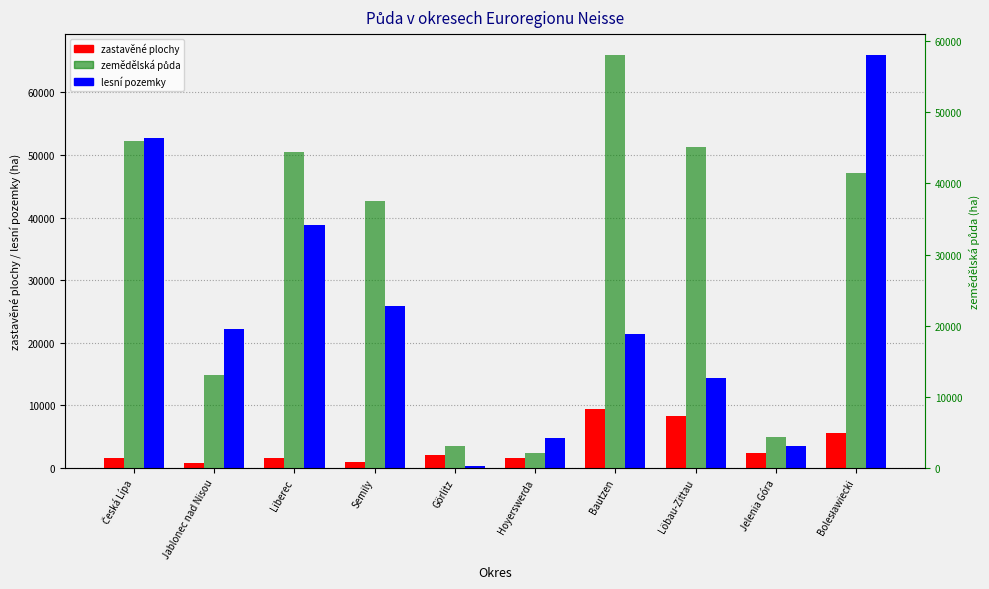

Which category has the highest value across all series?

Bolesławiecki